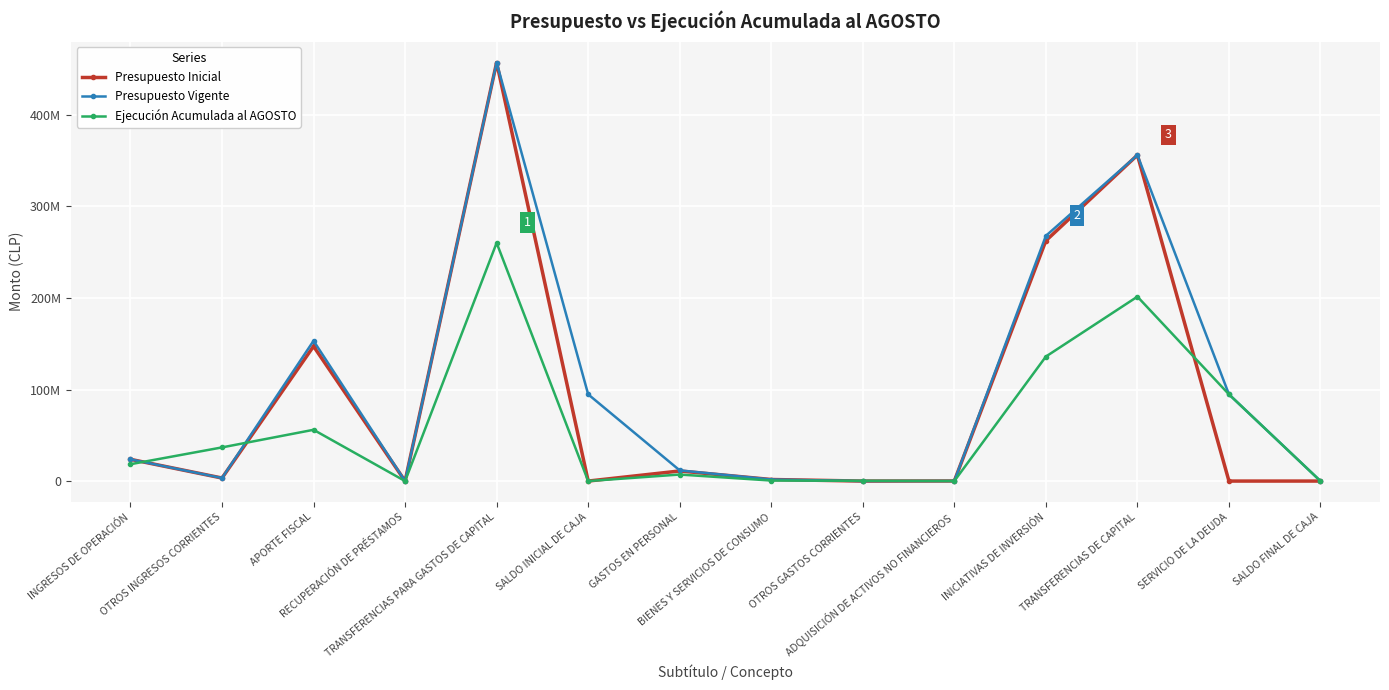

Is this an area chart (filled region under the line)?

No